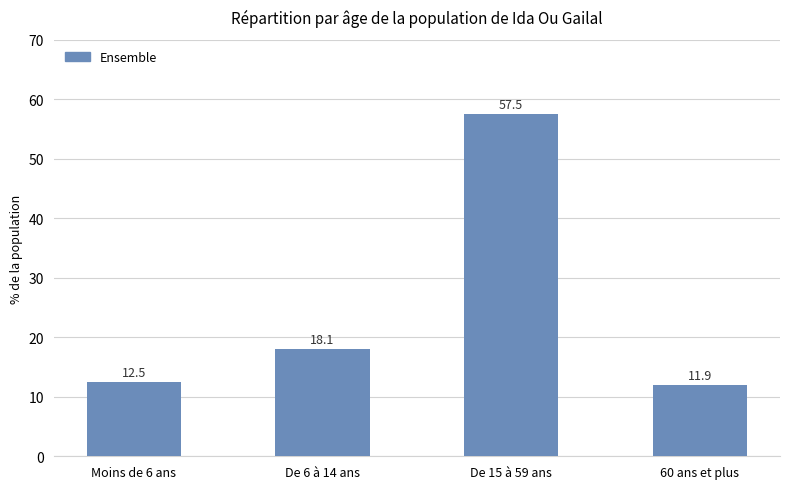

What is the difference between the values at De 15 à 59 ans and De 6 à 14 ans?

39.4